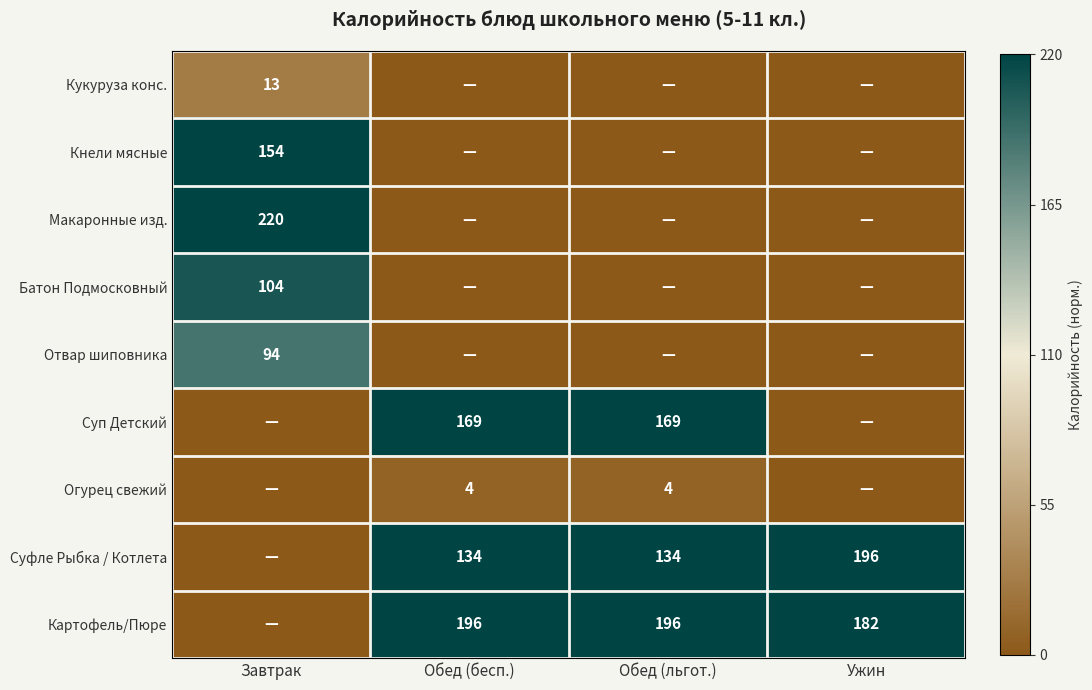

How many distinct data groups are displayed?

9